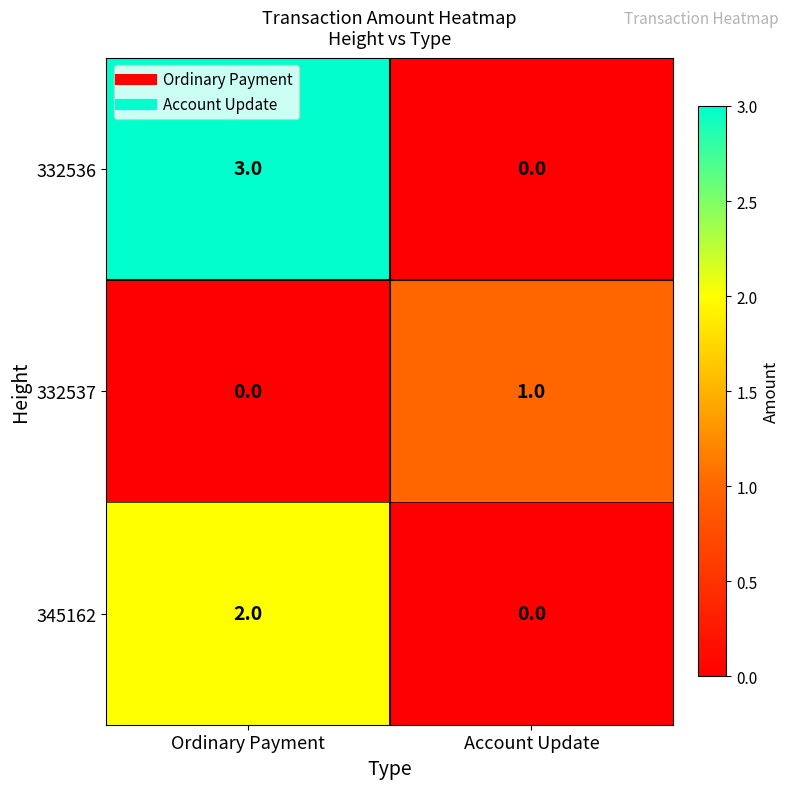

At which category is the sum across all series the highest?

Ordinary Payment